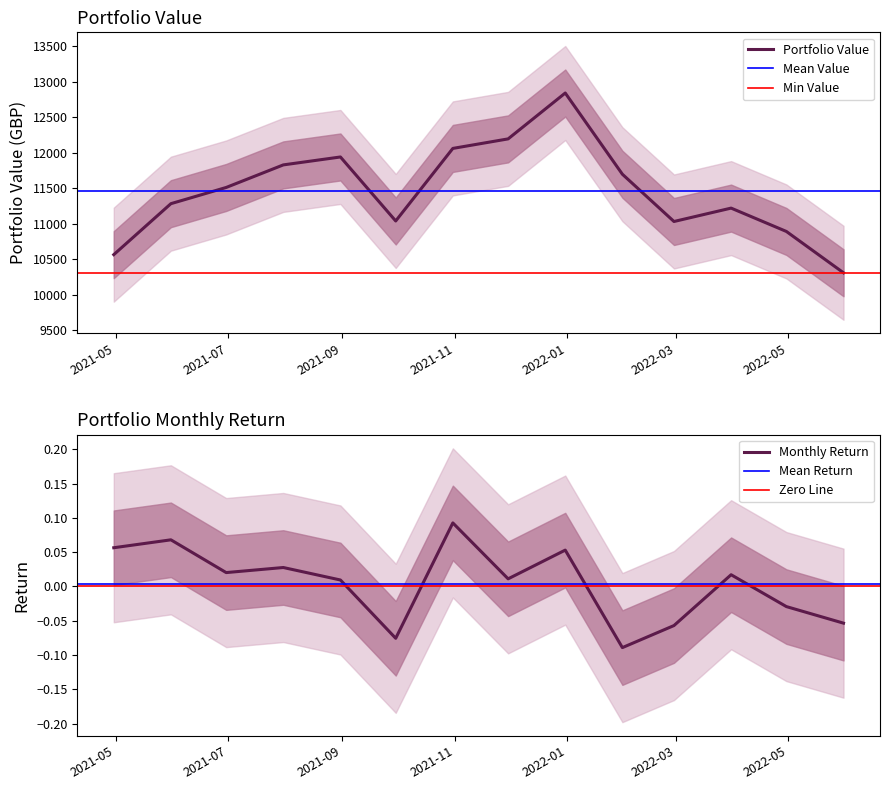

Which series has the largest total across all categories?

Value